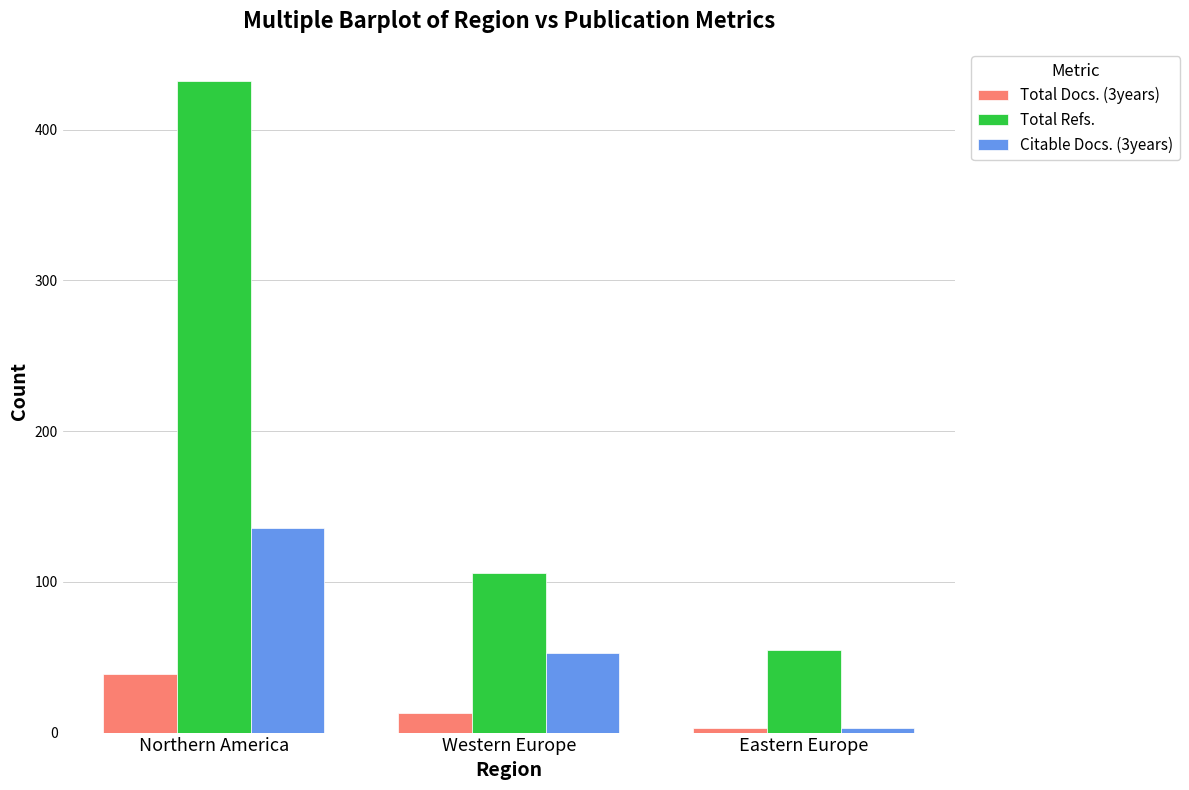

Rank the series by their average value, from lowest to highest.

Total Docs. (3years), Citable Docs. (3years), Total Refs.